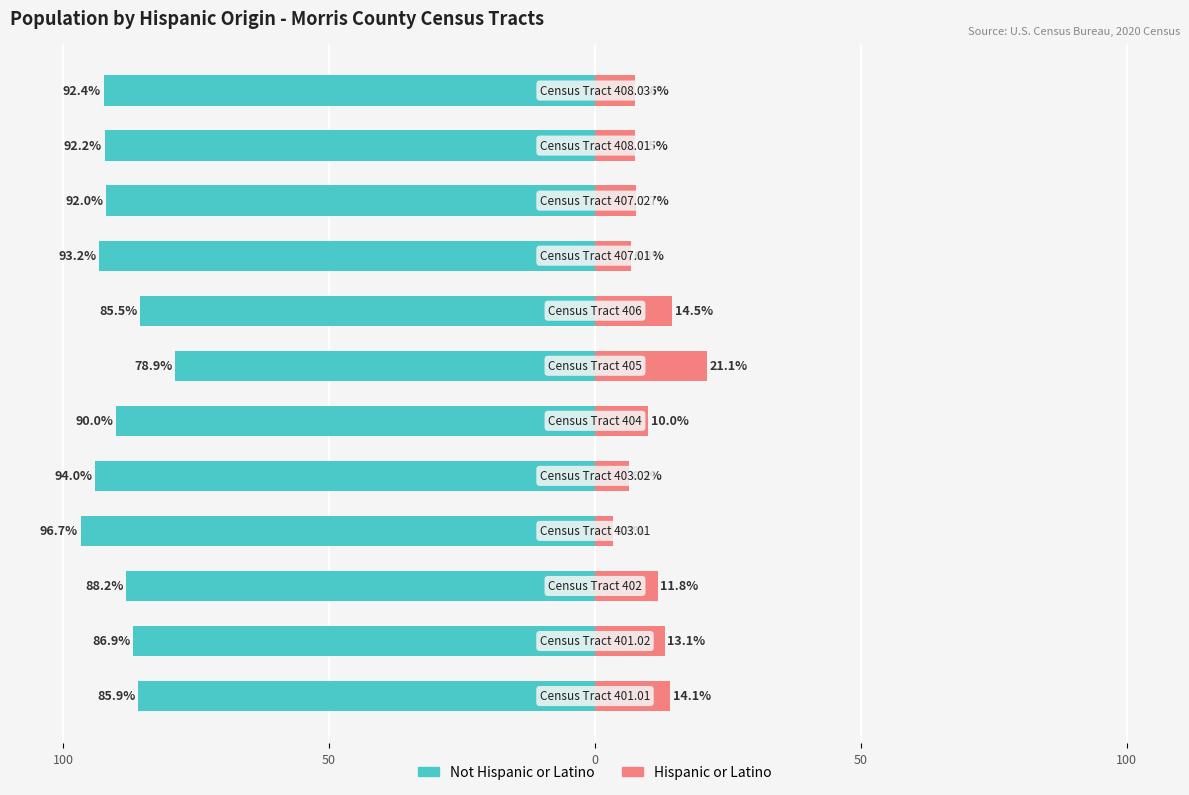

Between 100 and 10, which series saw the biggest shift?

Hispanic or Latino